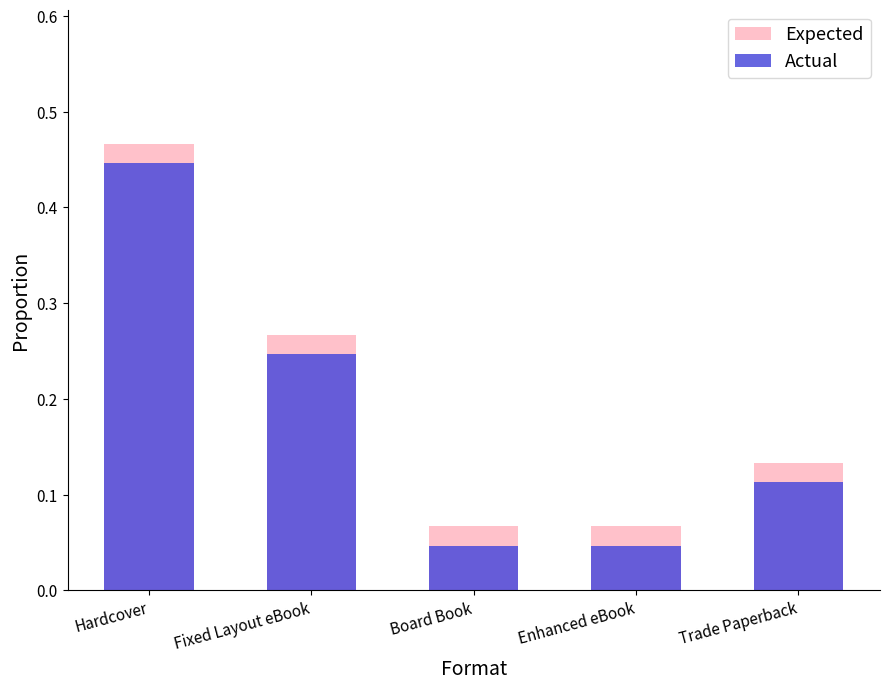

What are all the series names shown in the legend?

Expected, Actual